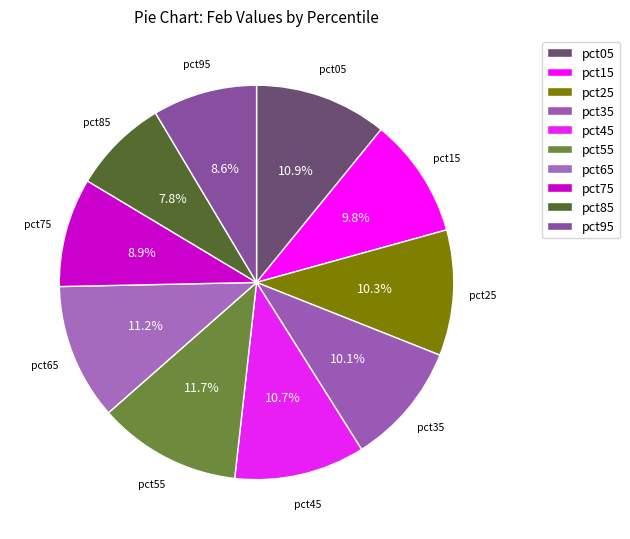

What is the change in value from pct65 to pct85?

-0.1